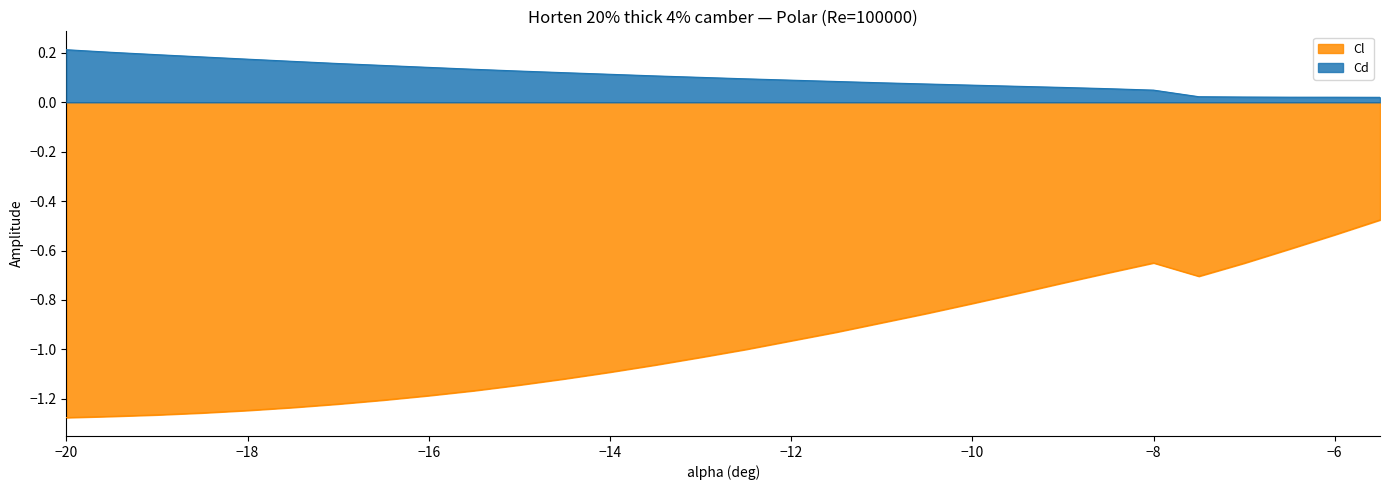

At which category does the chart reach its minimum across all series?

-20